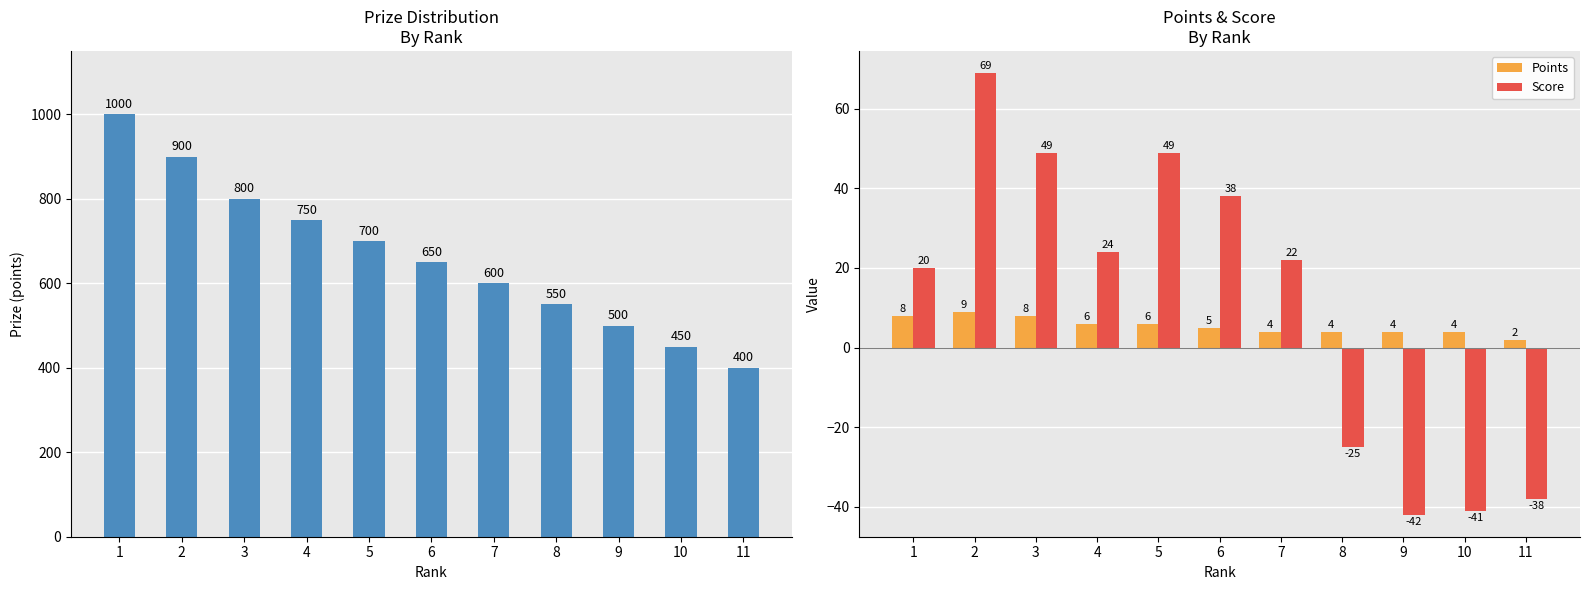

What value does the Points series have at 3?

8